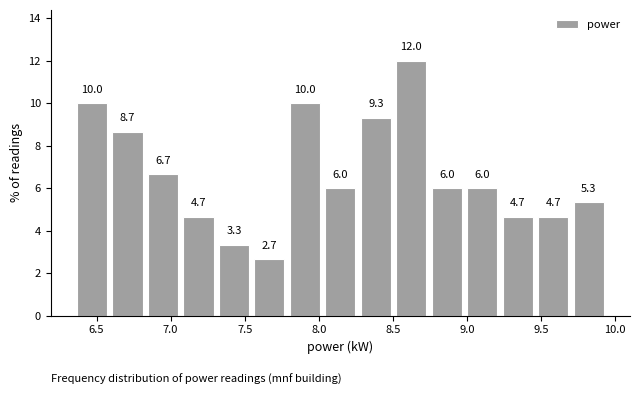

Reading left to right, transcribe this chart: for each bar, give the range it covers on the x-axis and its height. The bar edges are not printed on the chart, so give them approximately, as read against the axis.

6.35 to 6.60: 10.0
6.60 to 6.85: 8.7
6.85 to 7.05: 6.7
7.05 to 7.30: 4.7
7.30 to 7.55: 3.3
7.55 to 7.80: 2.7
7.80 to 8.05: 10.0
8.05 to 8.25: 6.0
8.25 to 8.50: 9.3
8.50 to 8.75: 12.0
8.75 to 9.00: 6.0
9.00 to 9.20: 6.0
9.20 to 9.45: 4.7
9.45 to 9.70: 4.7
9.70 to 9.95: 5.3